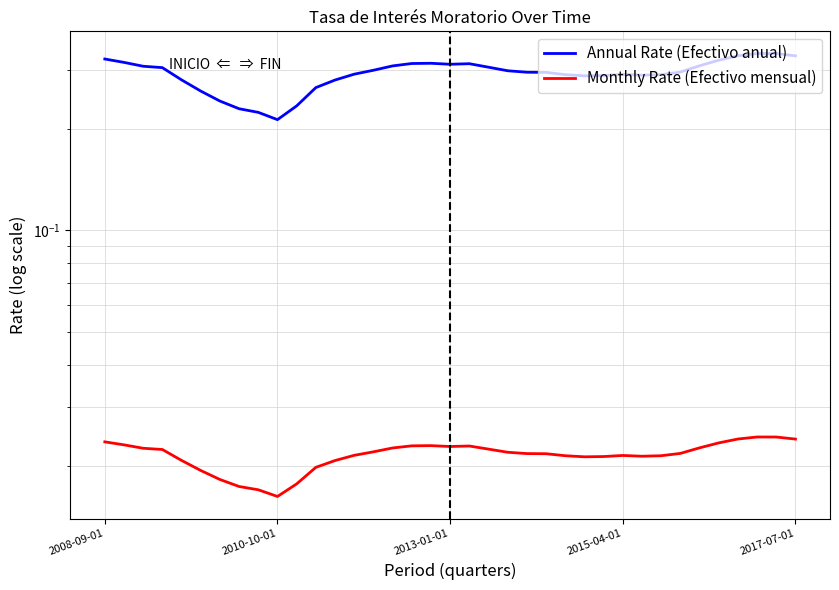

At which category does Monthly Rate (Efectivo mensual) reach its first local peak?

17